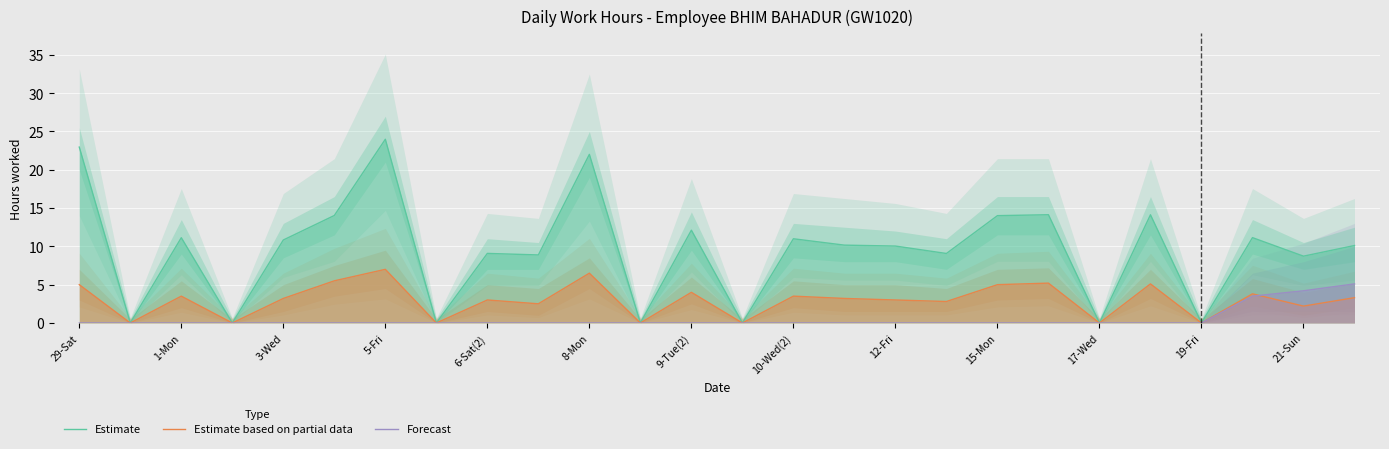

What is the sum of all Estimate values?

247.5